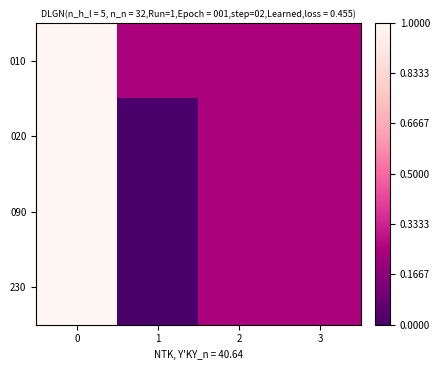

Reading left to right, what are all the values shown in this chart?

010: 0=1.0	1=0.2	2=0.2	3=0.2
020: 0=1.0	1=0.0	2=0.2	3=0.2
090: 0=1.0	1=0.0	2=0.2	3=0.2
230: 0=1.0	1=0.0	2=0.2	3=0.2